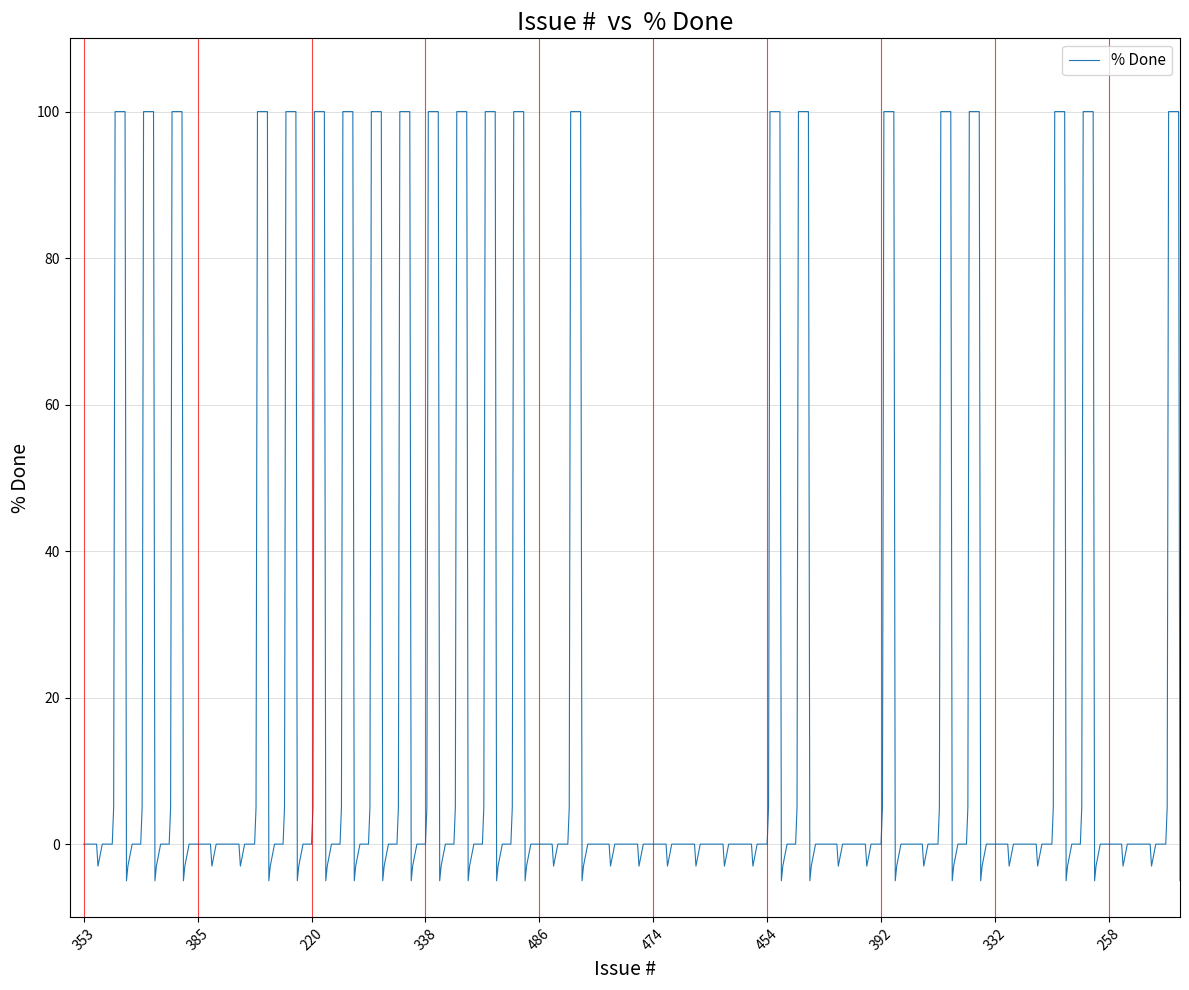

How many lines are shown in the chart?

1